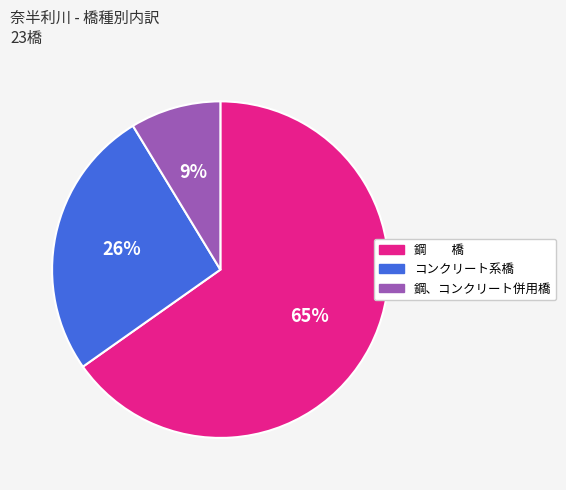

Is it true that コンクリート系橋 is 19% of the pie?

False